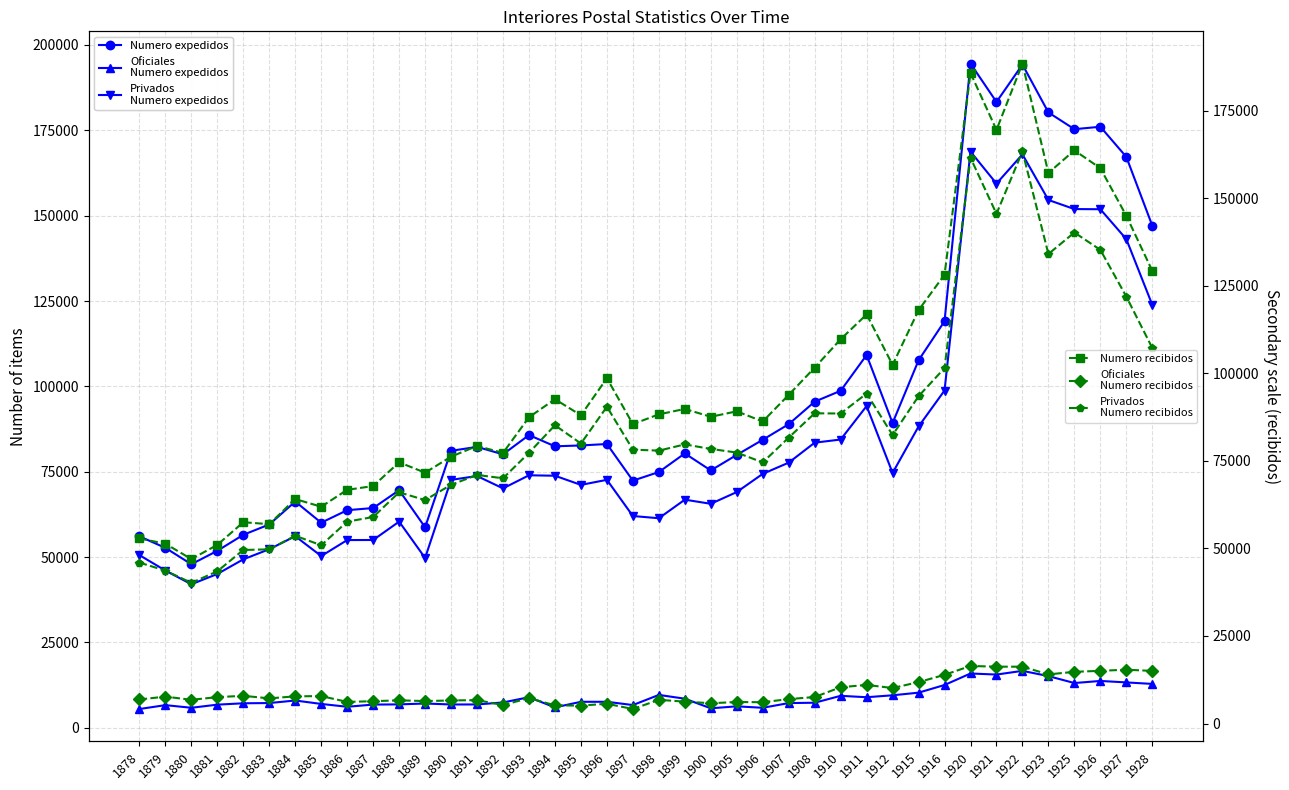

At which category is the sum across all series the highest?

1922